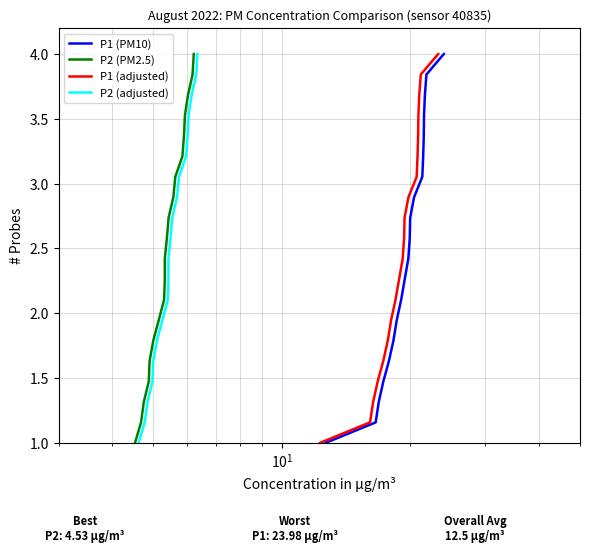

True or false: P1 (PM10) and P2 (adjusted) intersect in this chart.

False